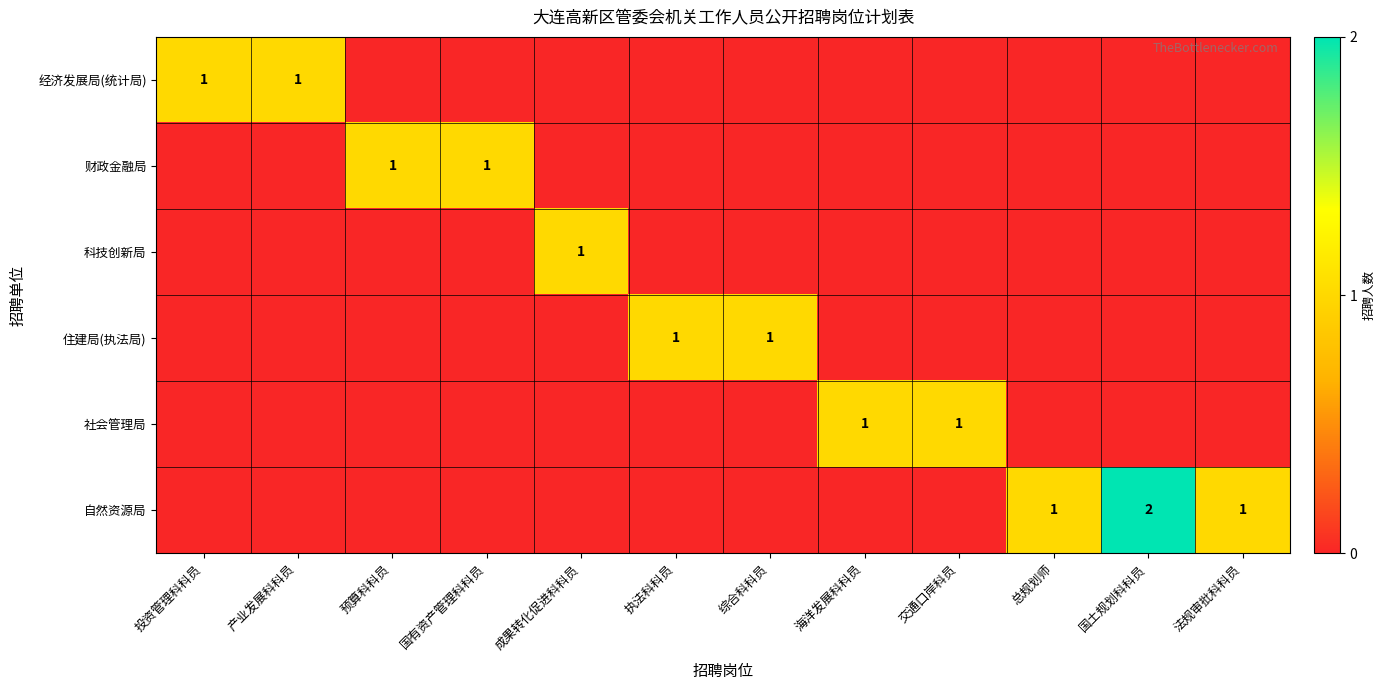

At how many categories does at least one series exceed 0?

12